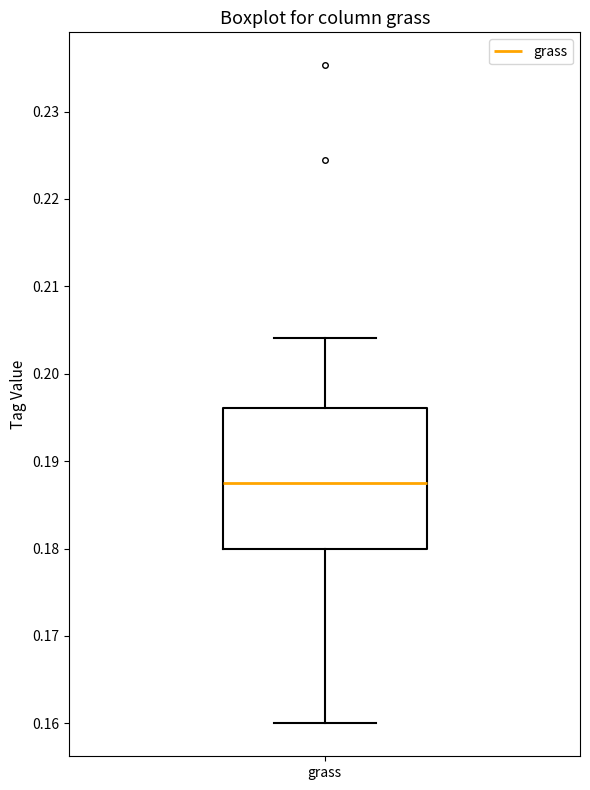

Transcribe this box plot: give where the median line is, the range the box spans, and where the two whiskers end, as read against the y-axis. The values are not printed on the chart, so give them approximately, as read against the axis.

median 0.188, box 0.180 to 0.196, whiskers 0.160 to 0.204